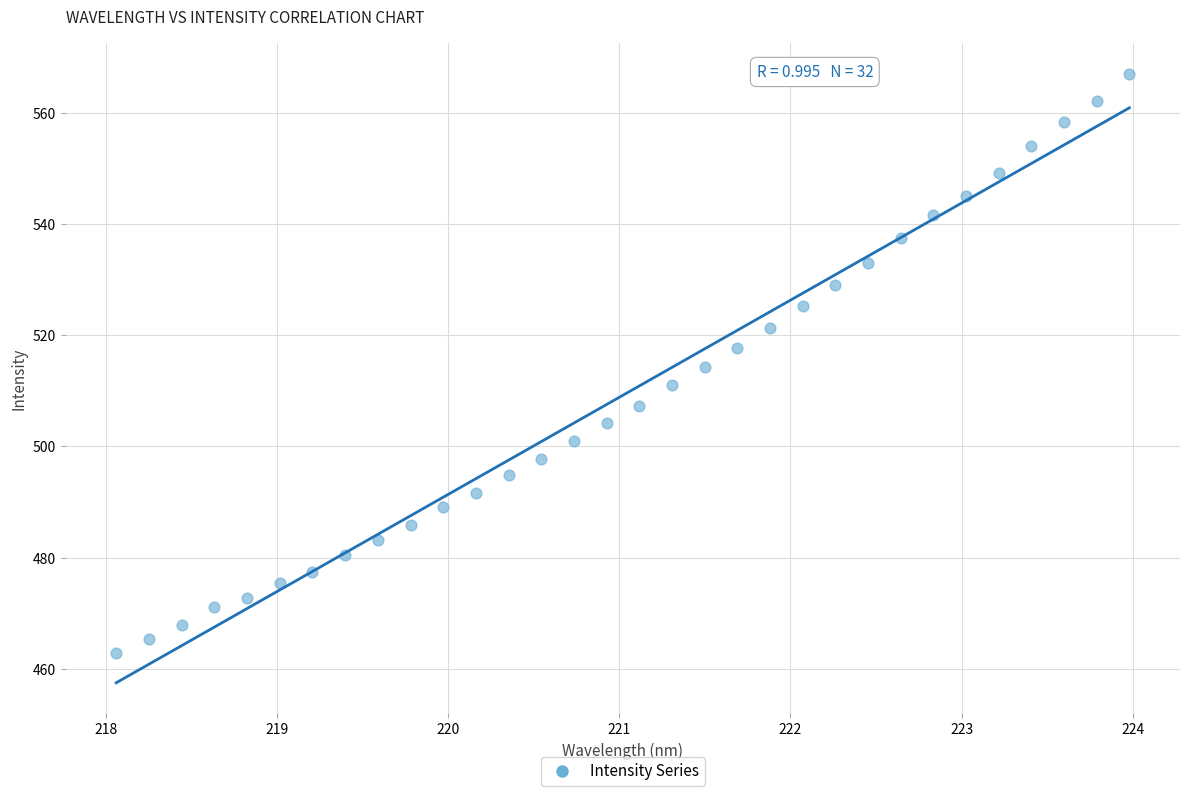

What is the range of X values (max minus min)?

5.9